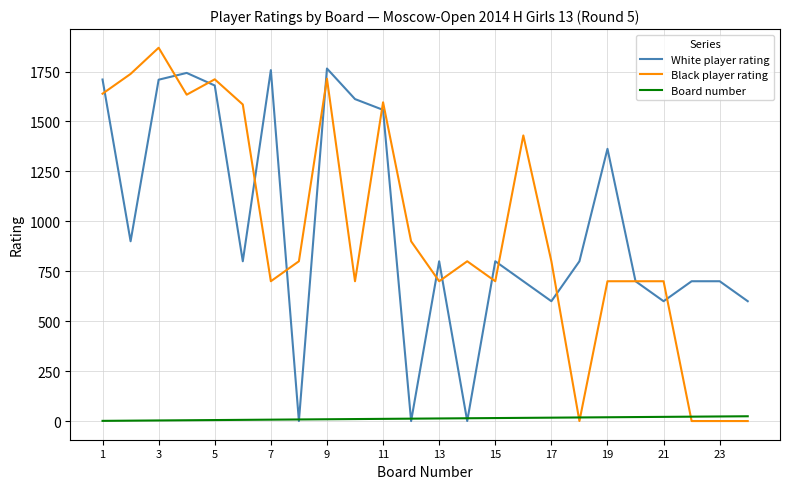

Rank the series by their maximum value, from lowest to highest.

Board number, White player rating, Black player rating